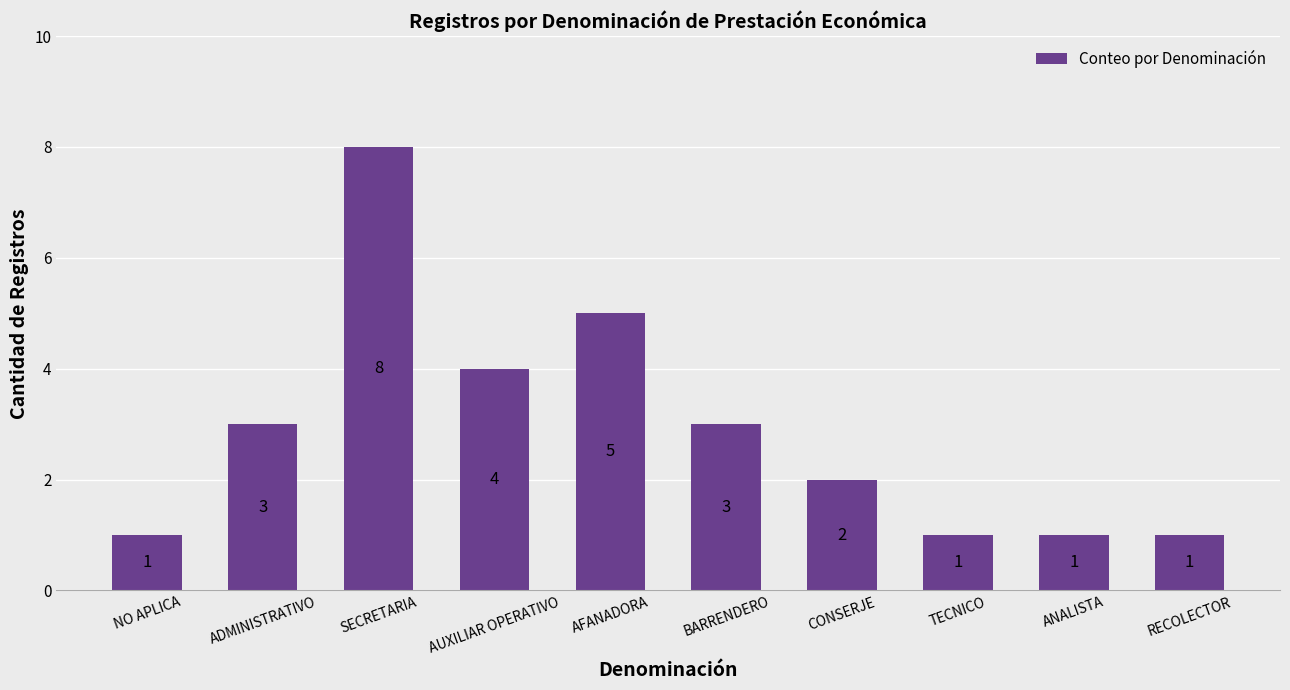

Reading left to right, list all the values displayed in this chart.

1	3	8	4	5	3	2	1	1	1